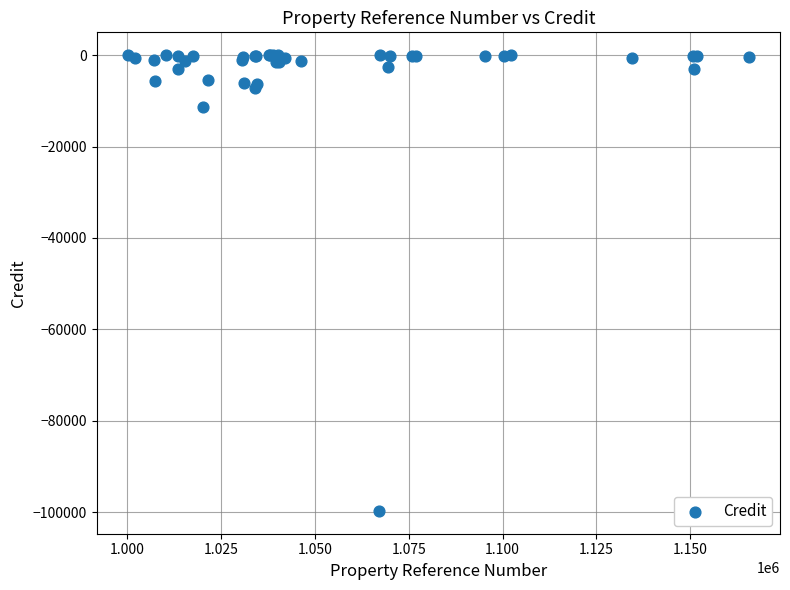

What Y value in the scatter plot is closest to -49857?

-11252.0